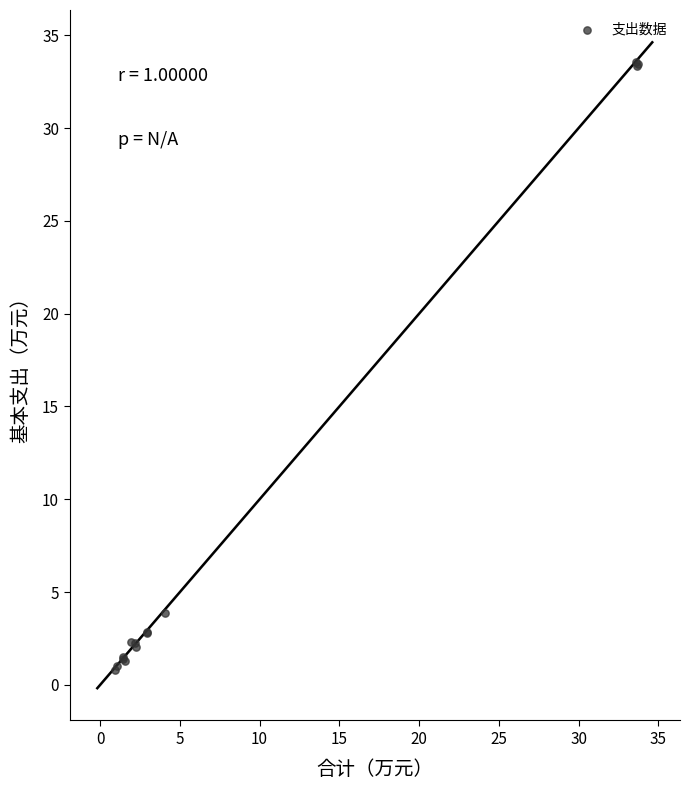

What Y value in the scatter plot is closest to 17?

3.9